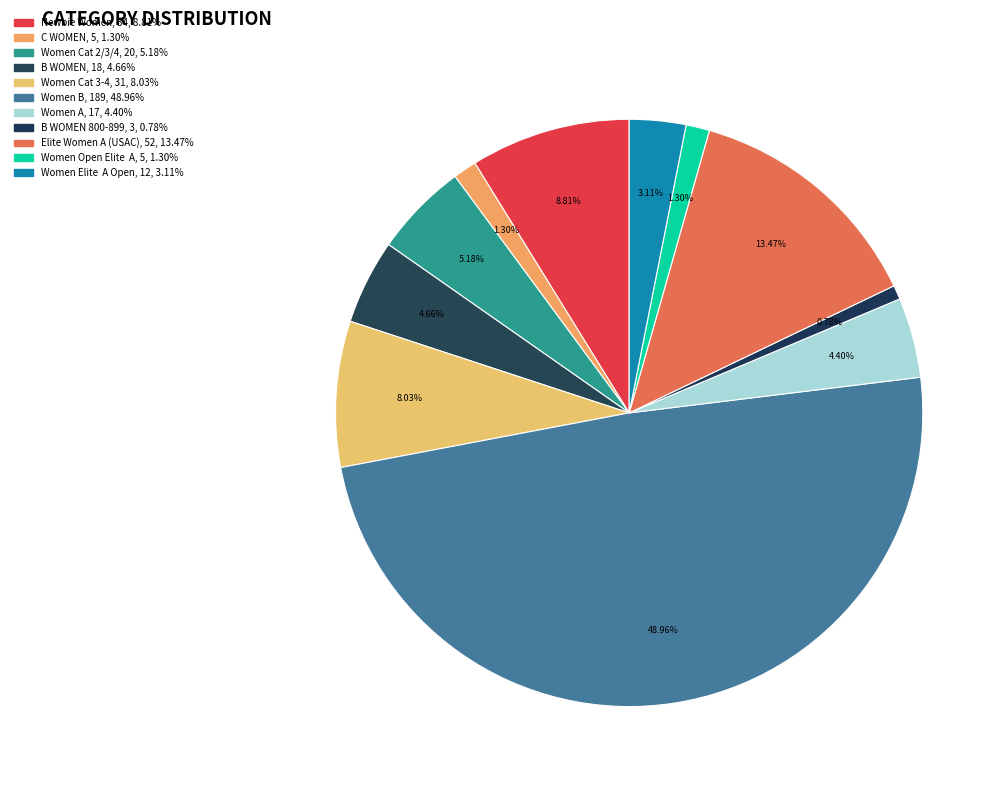

How many slices are in this pie chart?

11